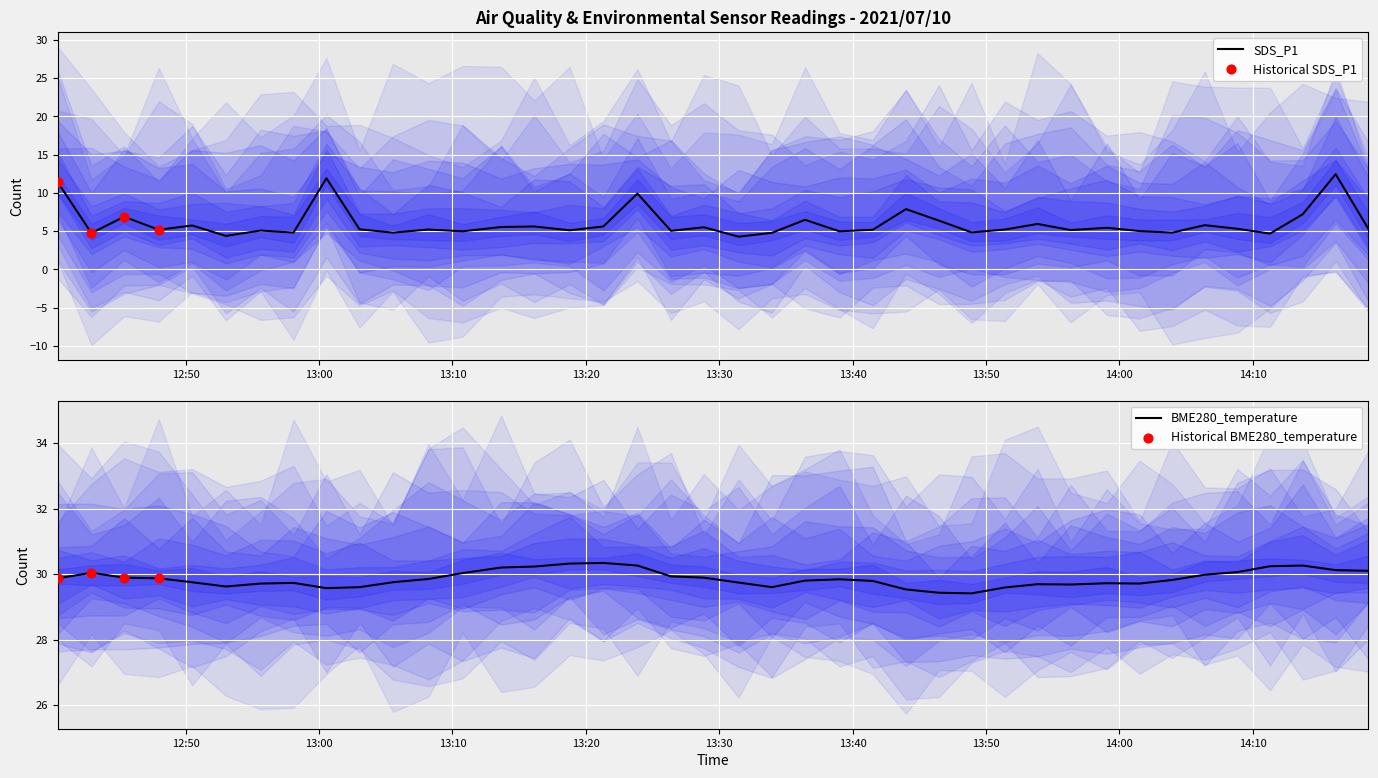

What is the lowest value of the SDS_P1 series?

4.3